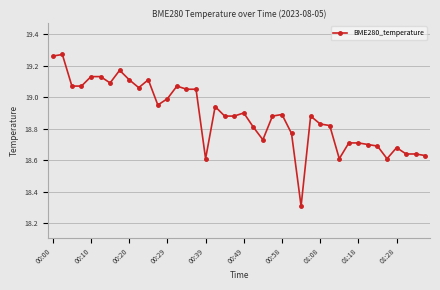

What is the difference between the maximum and minimum values?

1.0